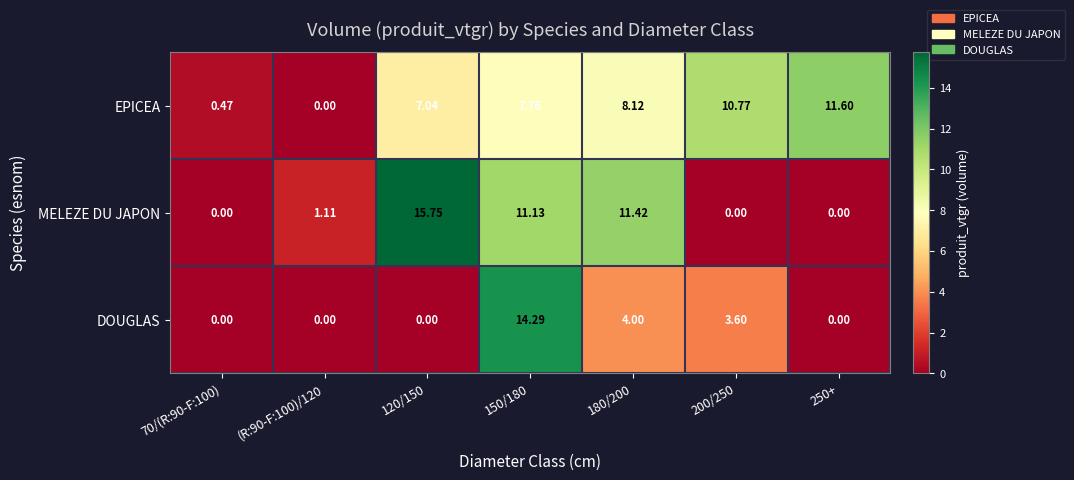

Which series has the largest total across all categories?

EPICEA